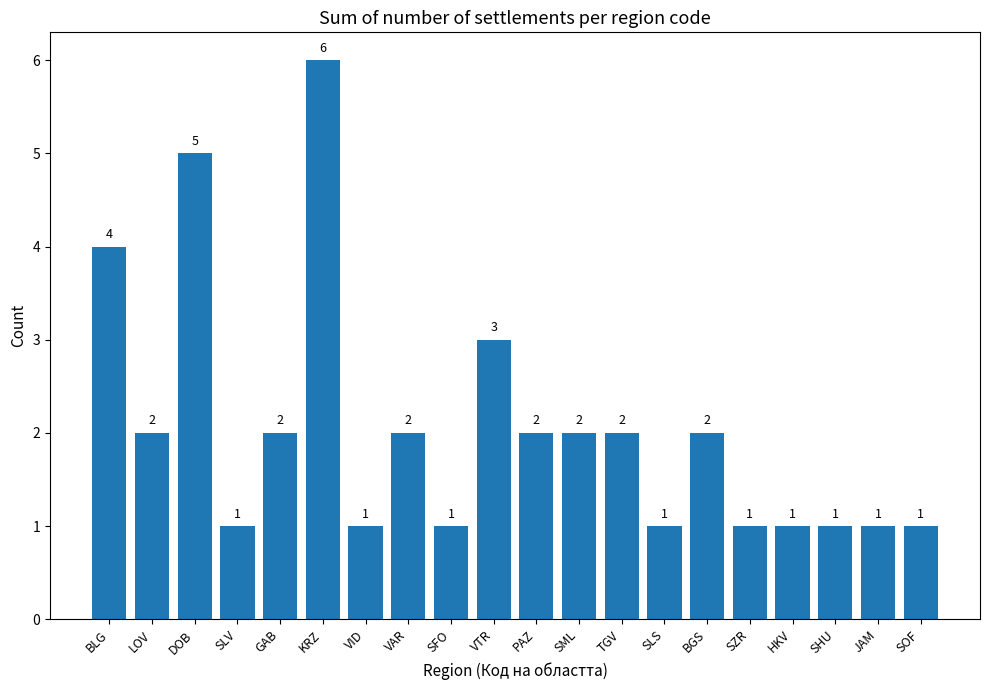

Reading left to right, what are all the values shown in this chart?

BLG=4	LOV=2	DOB=5	SLV=1	GAB=2	KRZ=6	VID=1	VAR=2	SFO=1	VTR=3	PAZ=2	SML=2	TGV=2	SLS=1	BGS=2	SZR=1	HKV=1	SHU=1	JAM=1	SOF=1